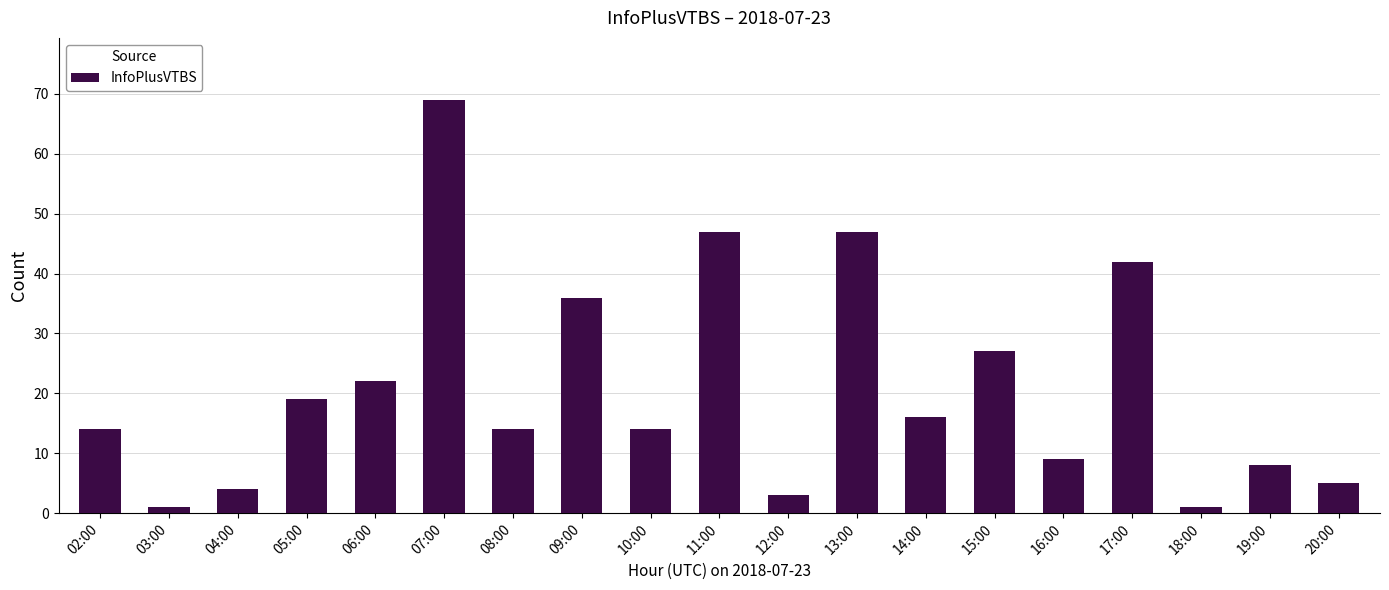

What position from the left is 07:00?

6